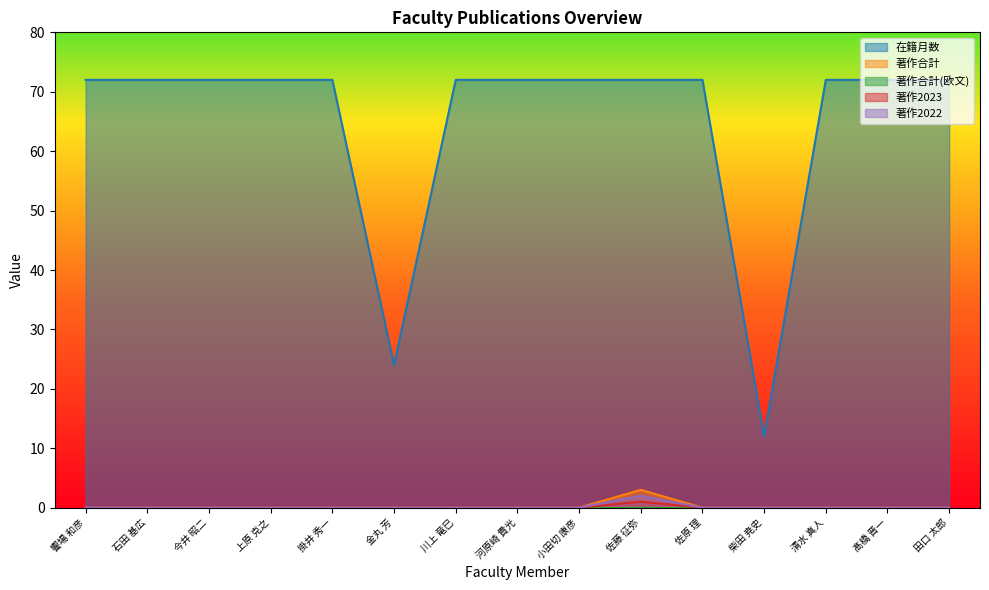

What is the label of the 3rd point from the right?

清水 真人